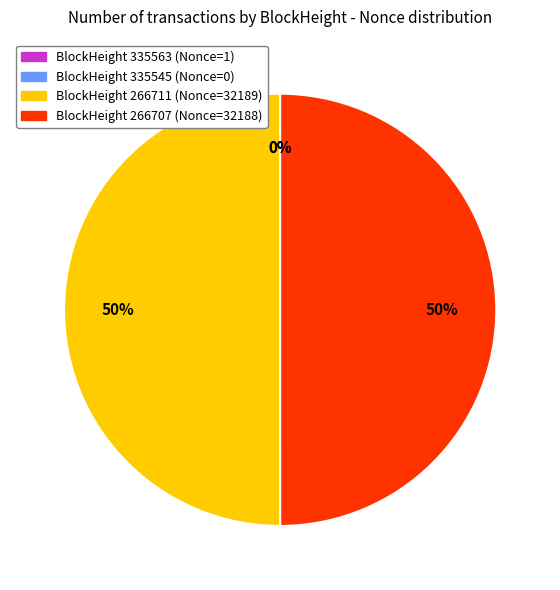

To the nearest percent, what is the average slice percentage?

25%